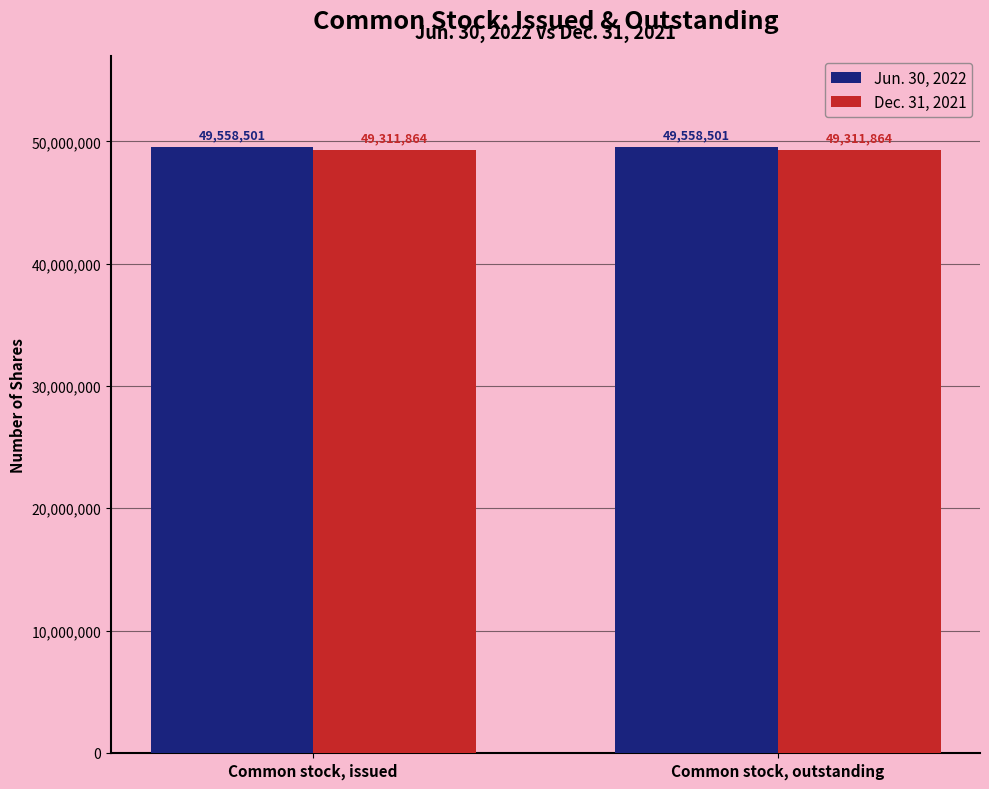

The Dec. 31, 2021 series shows 49311864 at Common stock, issued. True or false?

True